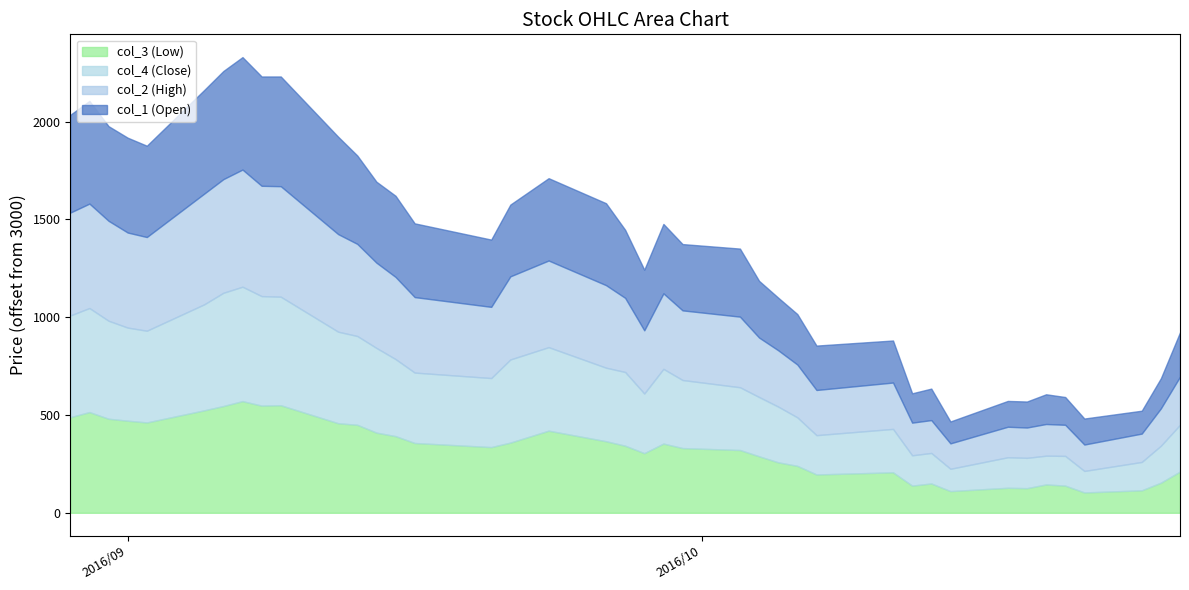

What is the sum of all col_4 values?

133719